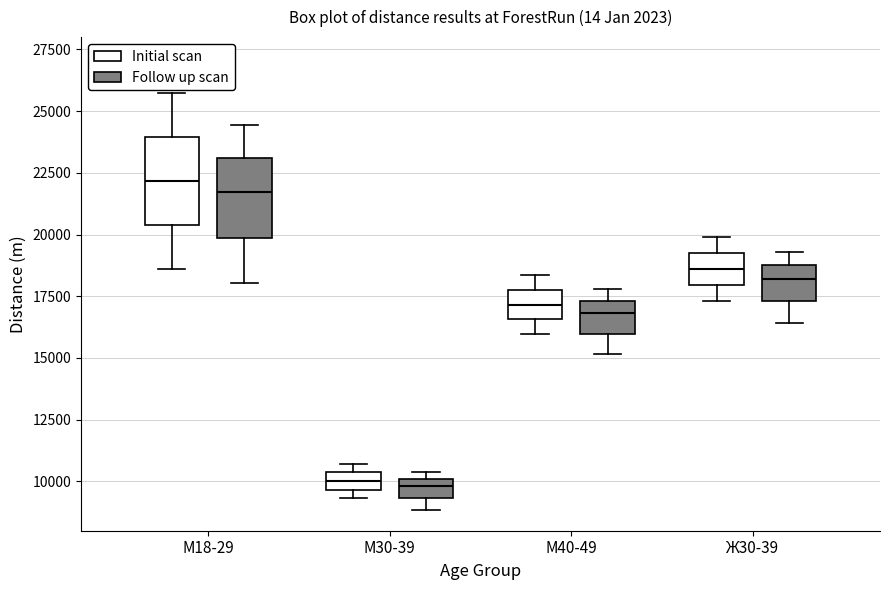

Where does the lower whisker of the box for М40-49 (Follow up scan) end on the y-axis? The values are not printed on the chart, so give them approximately, as read against the axis.

15000